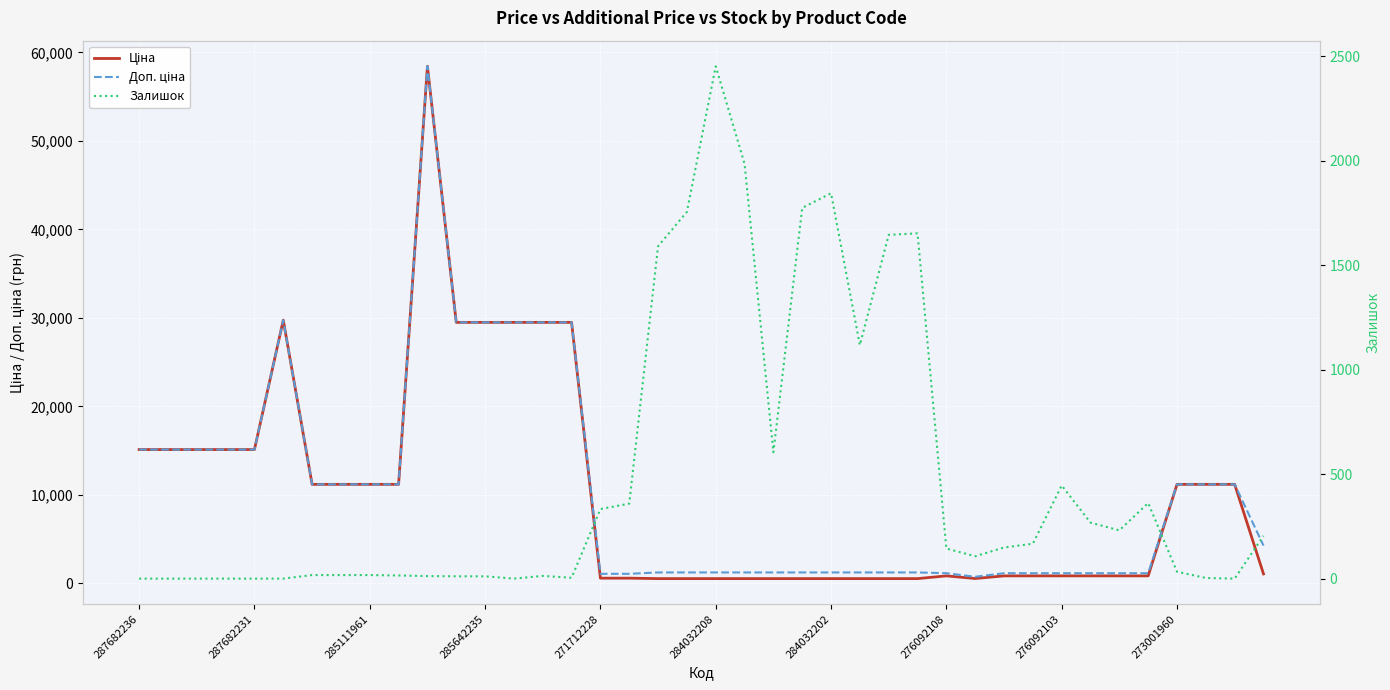

True or false: Доп. ціна and Ціна cross at least once.

False